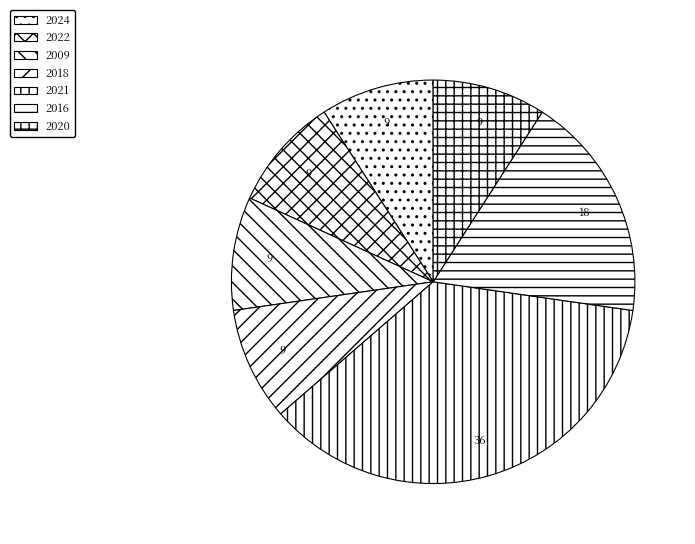

Combined, do 2021 and 2009 account for over 50%?

No